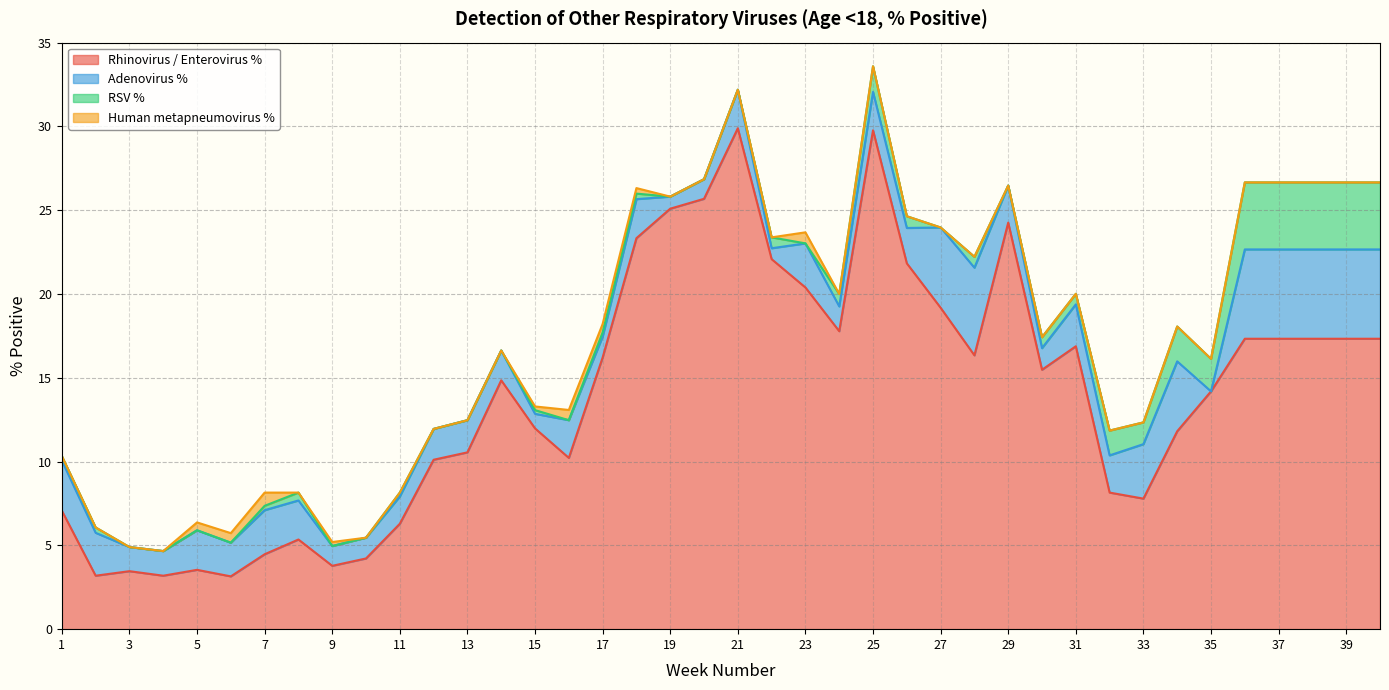

In Adenovirus %, how many points are lower than both neighbors (excluding endpoints)?

12